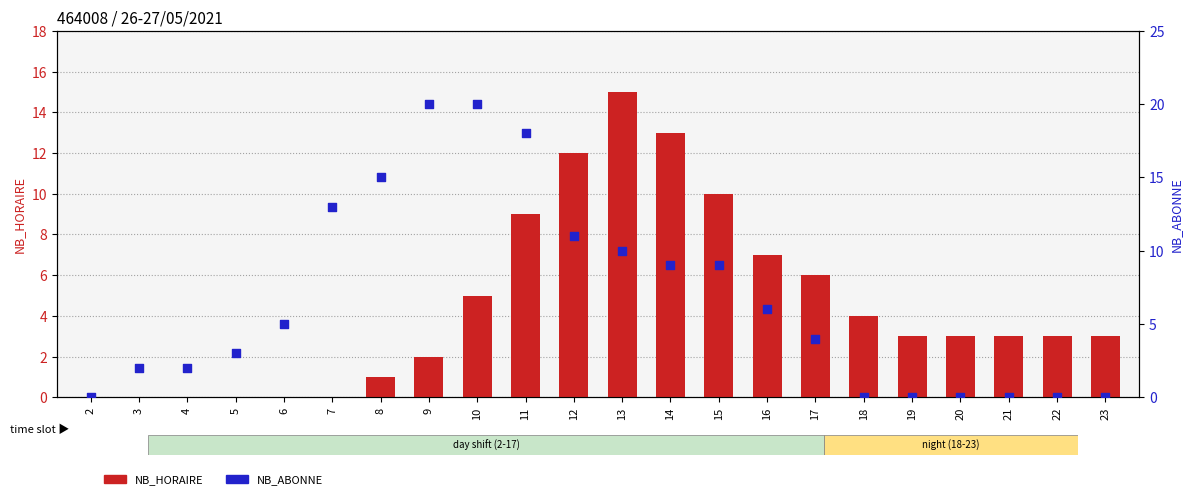

What is the total value across all series at 15?

19